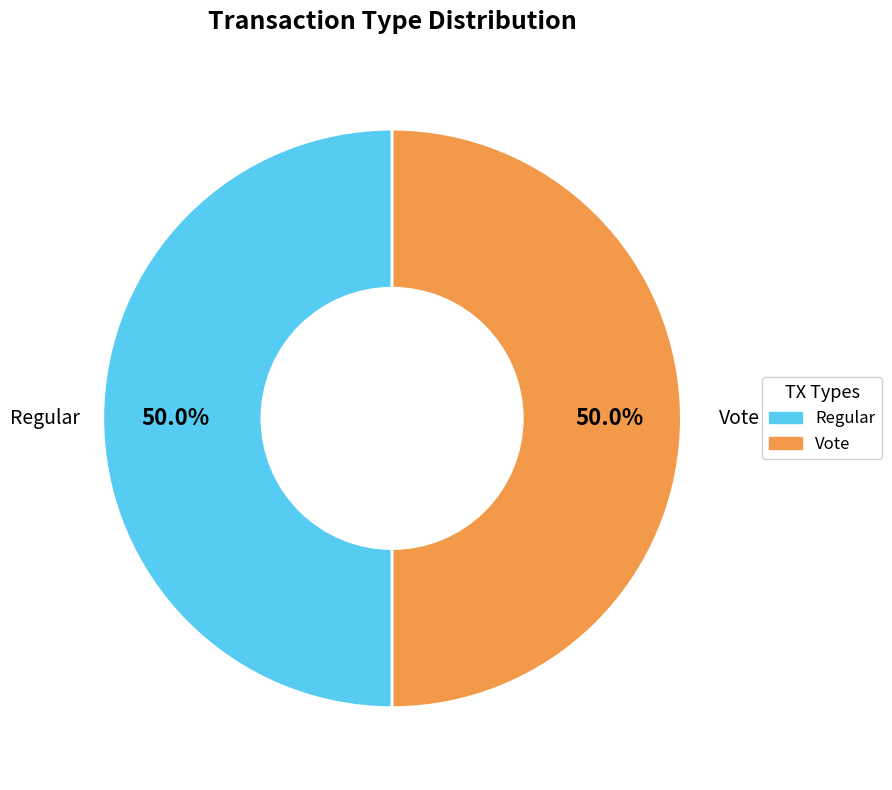

How many slices are in this pie chart?

2